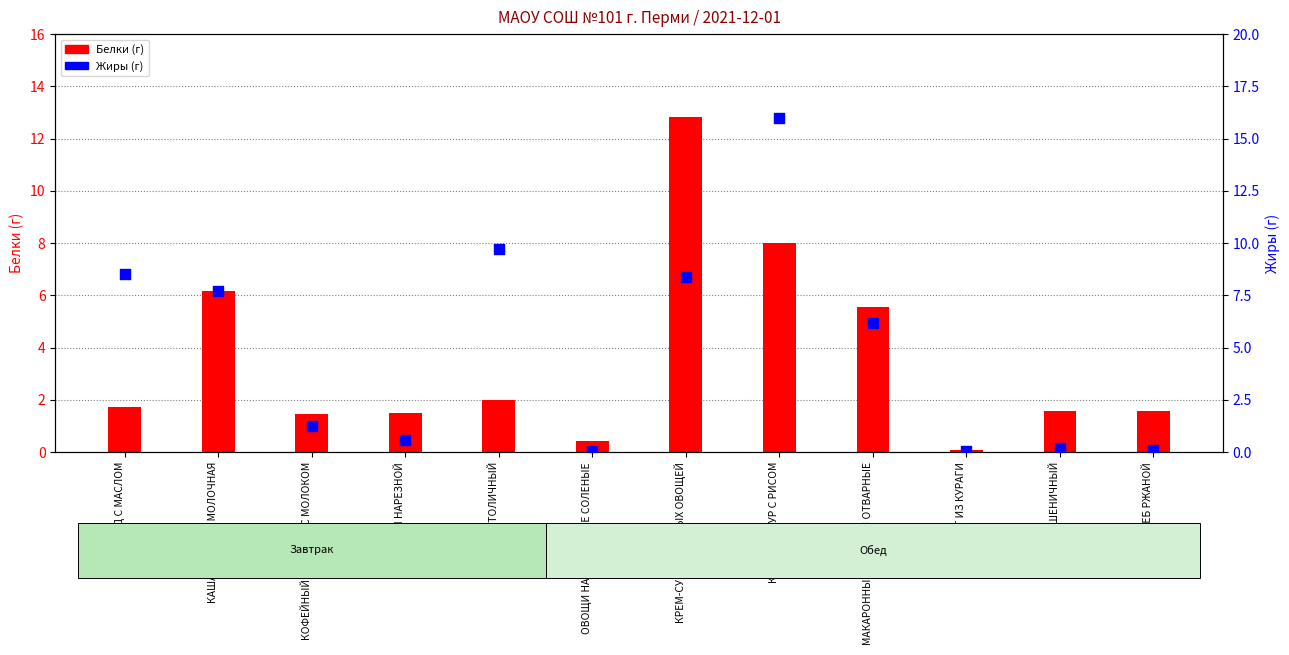

Which series has the largest total across all categories?

Жиры